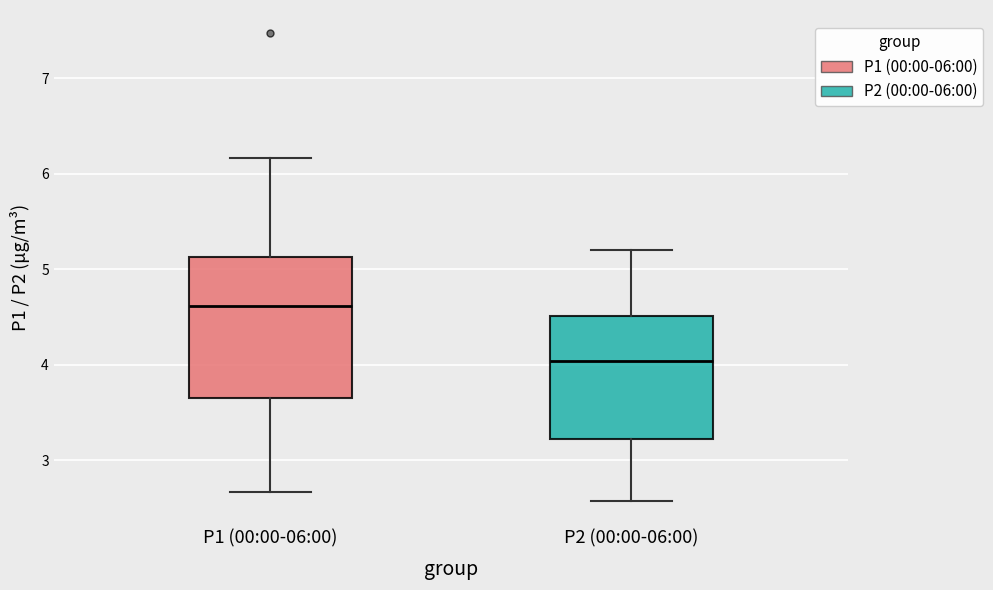

Which box's median line is the lowest?

P2 (00:00-06:00)